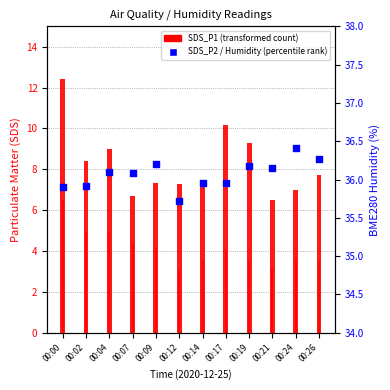

Which series has the largest Y range (max minus min)?

SDS_P1